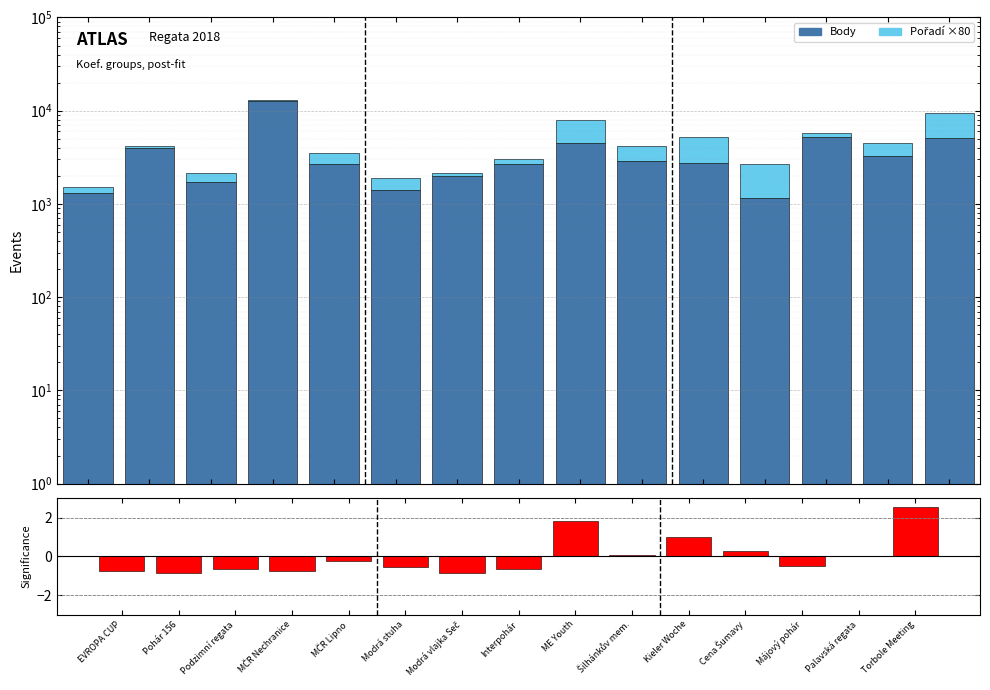

What is the value of the Pořadí ×80 bar at the 8th from the left?

400.0